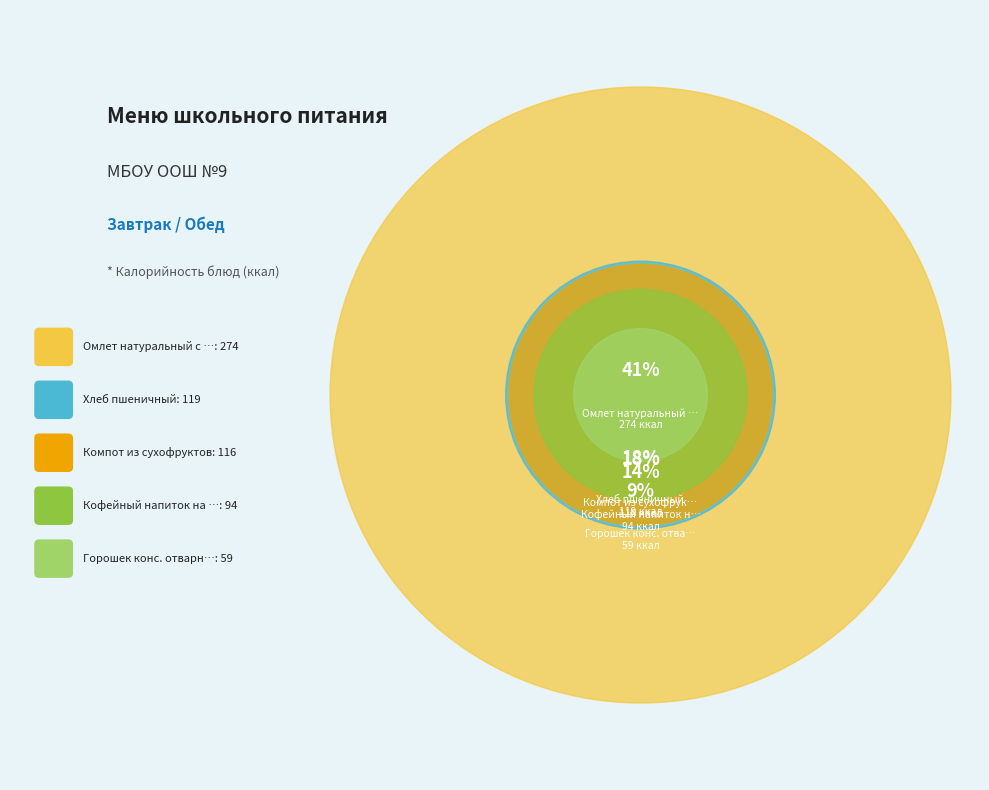

Does Компот из сухофруктов represent more than half of the total?

No